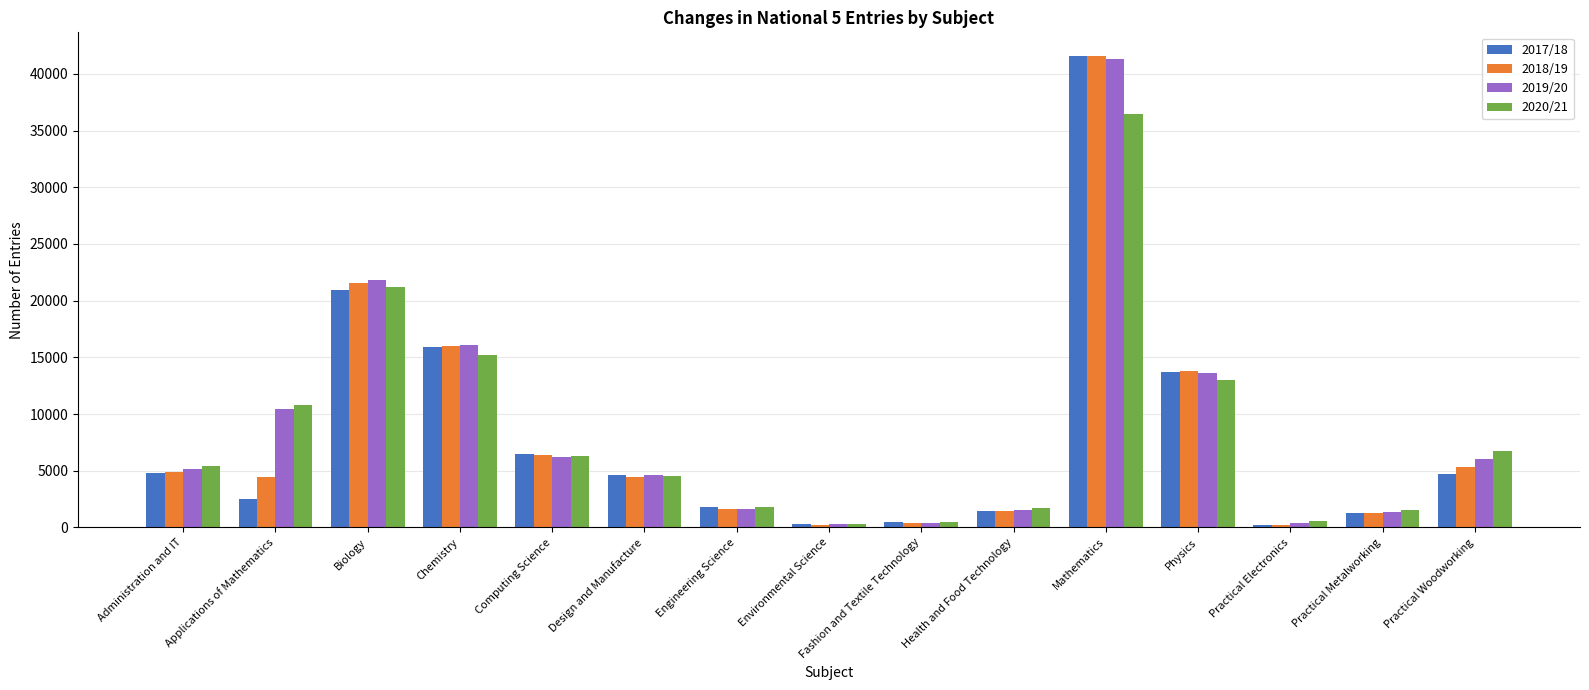

What is the greatest value displayed?

41587